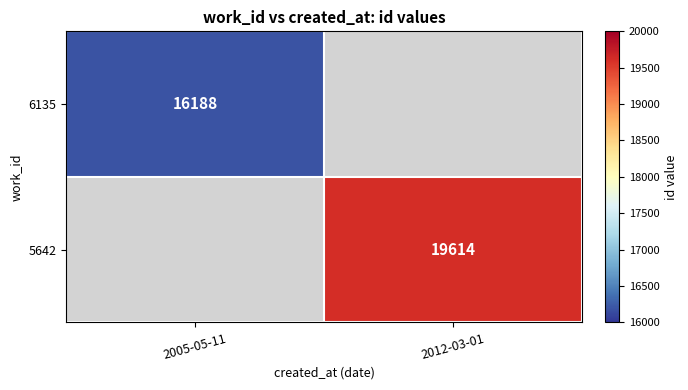

The value of 5642 at 2012-03-01 is 12960. True or false?

False